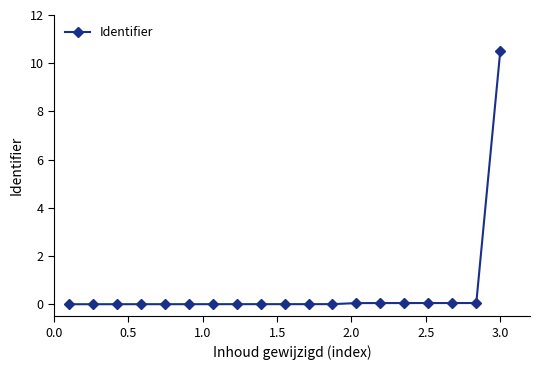

How many distinct data groups are displayed?

1